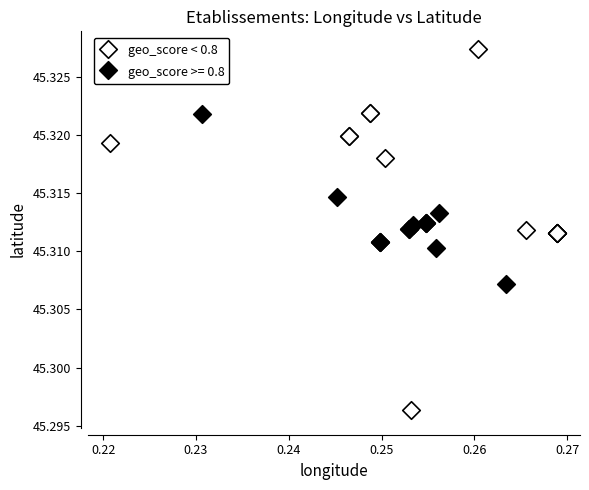

Which series reaches the maximum Y coordinate?

geo_score < 0.8